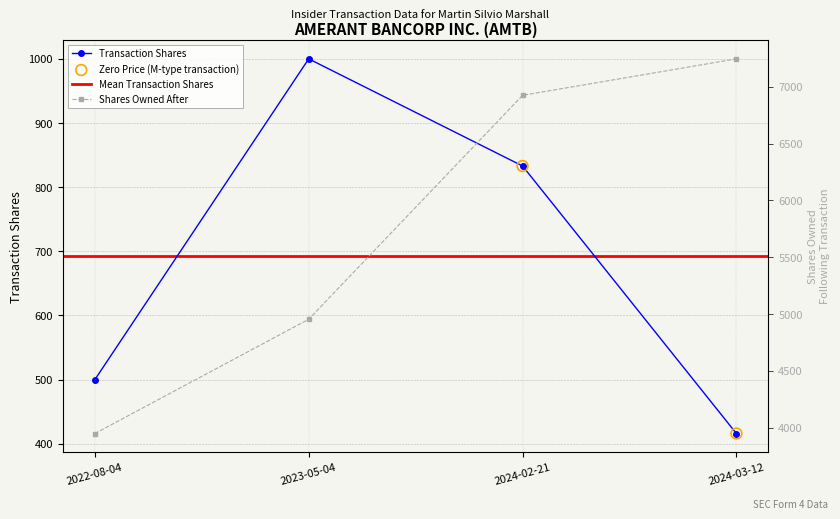

Is the value of sharesOwnedFollowingTransaction at 2022-08-04 greater than the value of transactionShares at 2022-08-04?

Yes